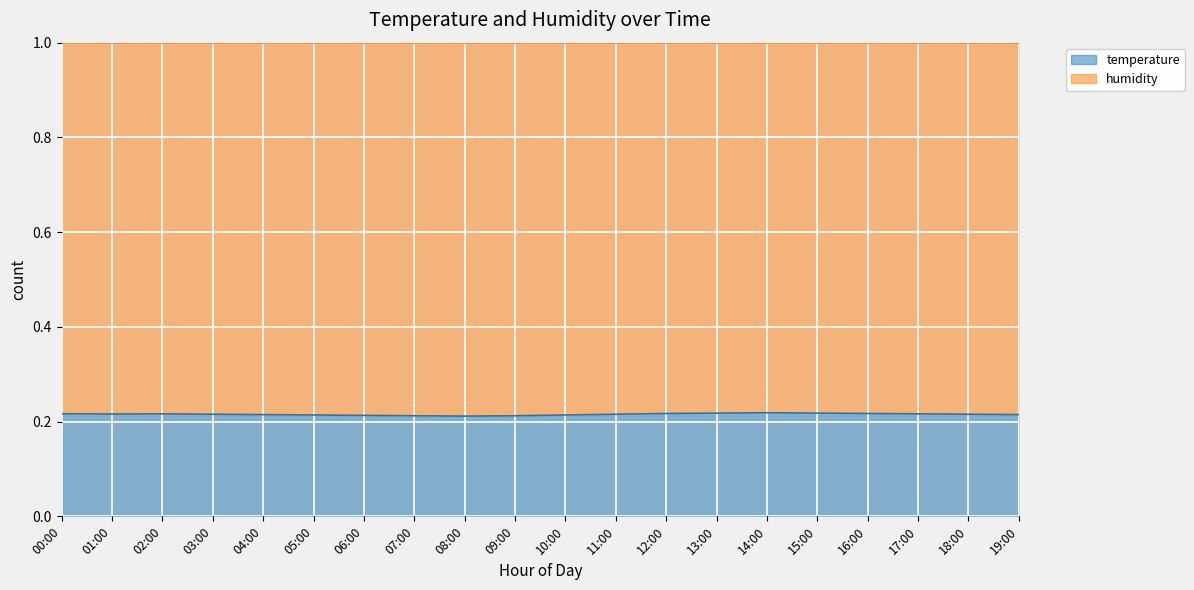

Where is the first local maximum?

02:00